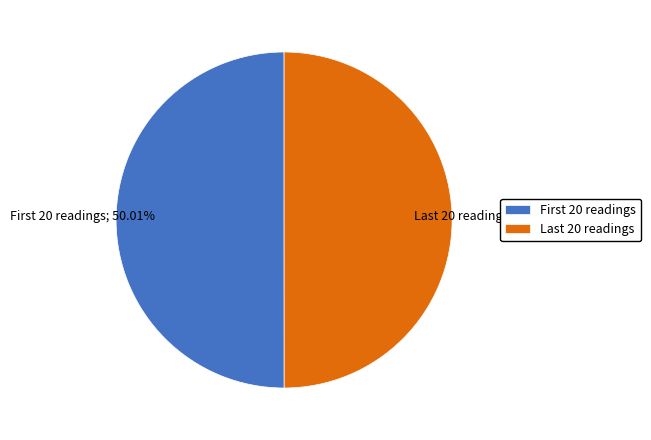

Is there any slice that represents more than half of the pie?

Yes